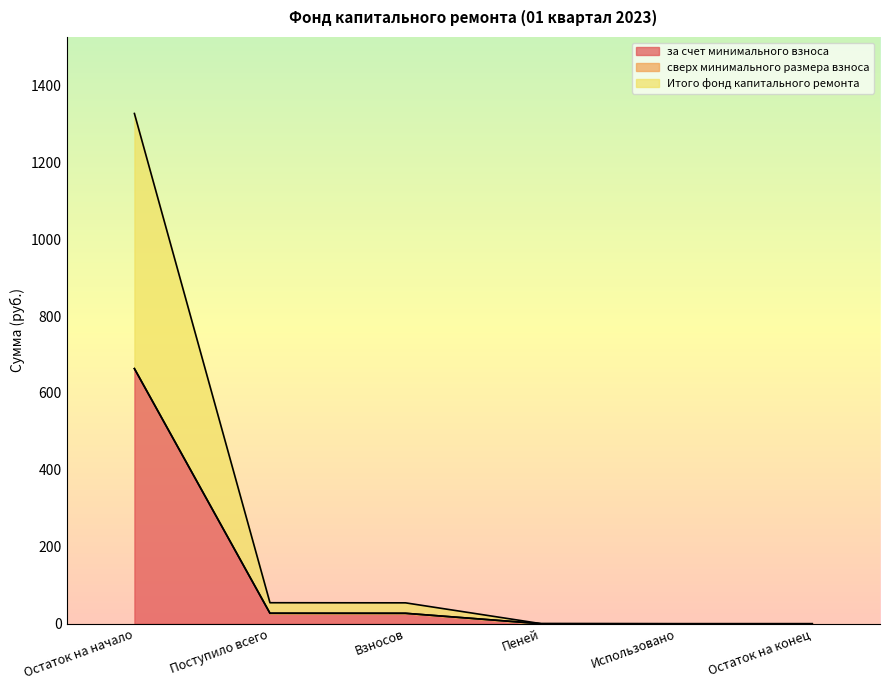

What position from the right is Пеней?

3